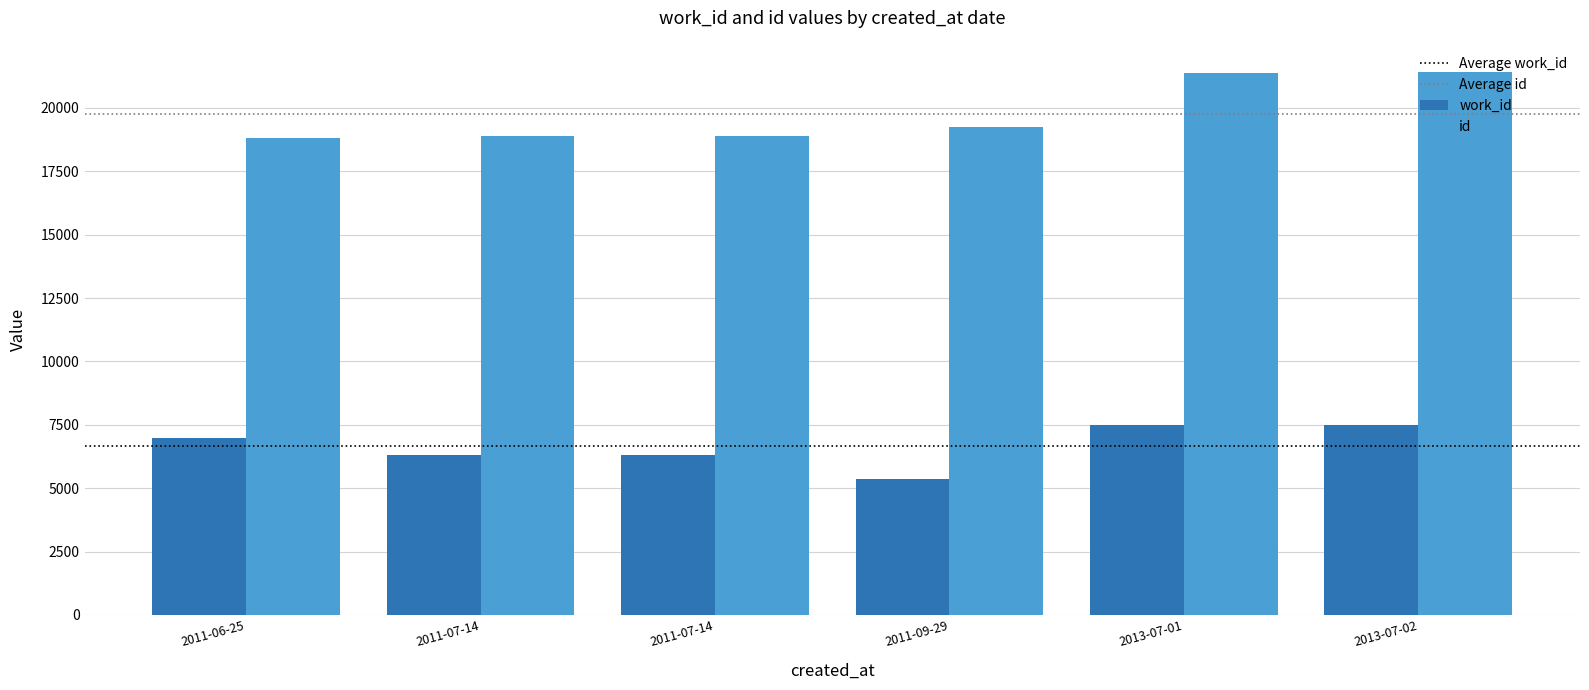

Reading left to right, what are all the values shown in this chart?

work_id: 6982	6323	6321	5345	7498	7501
id: 18814	18873	18874	19240	21397	21418